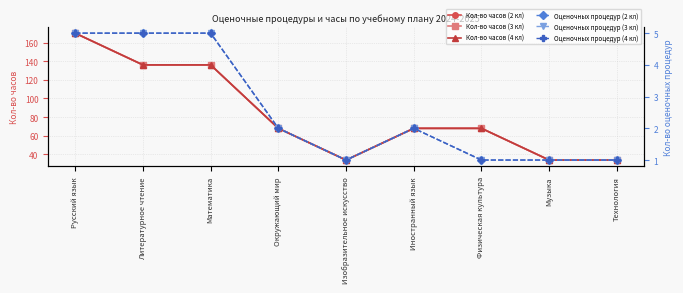

How many interior local valleys does the Кол-во часов (3 кл) series have?

1